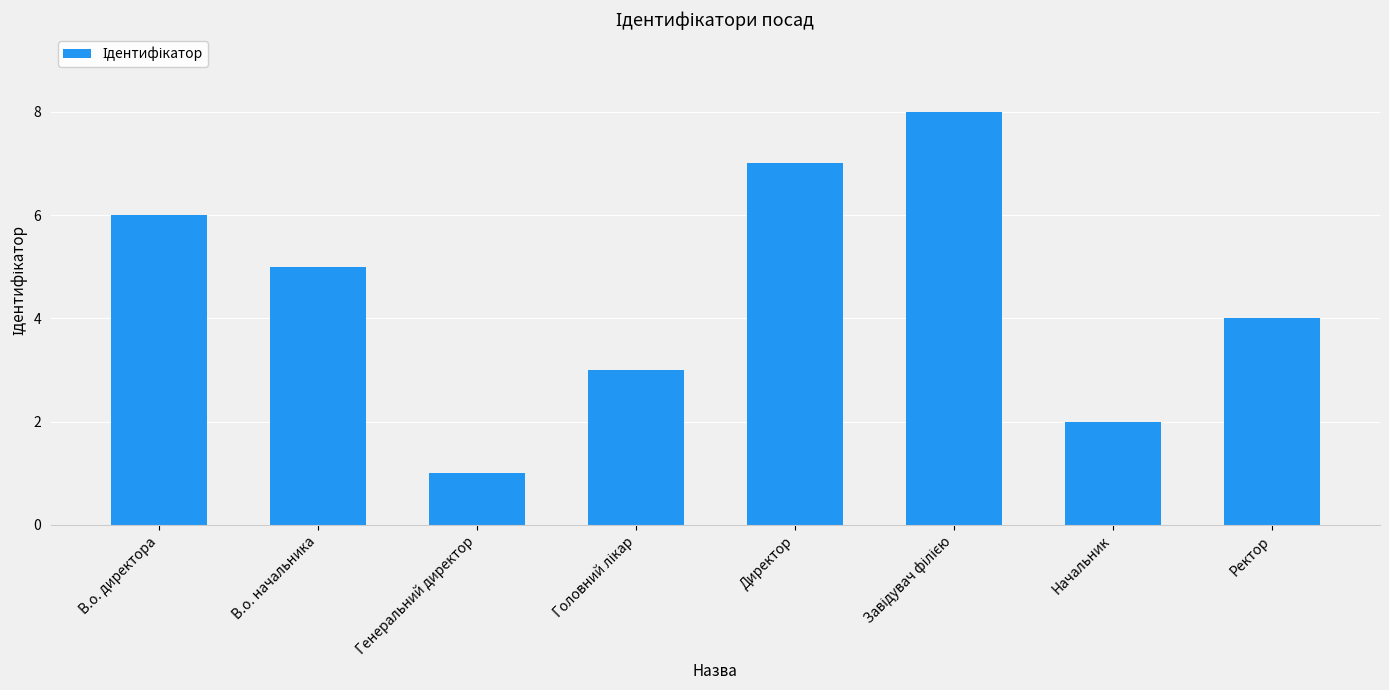

Reading right to left, extract all data points from this chart.

4	2	8	7	3	1	5	6